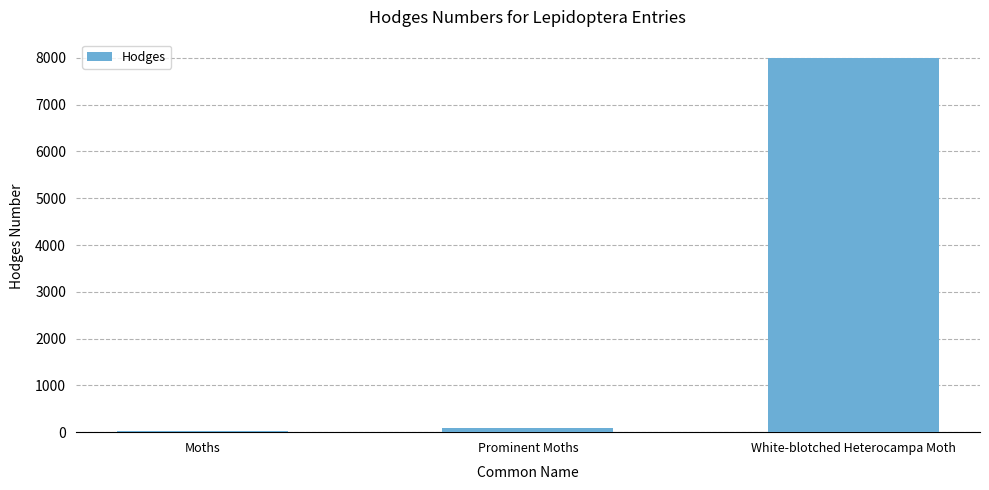

At which category does the chart reach its peak across all series?

White-blotched Heterocampa Moth